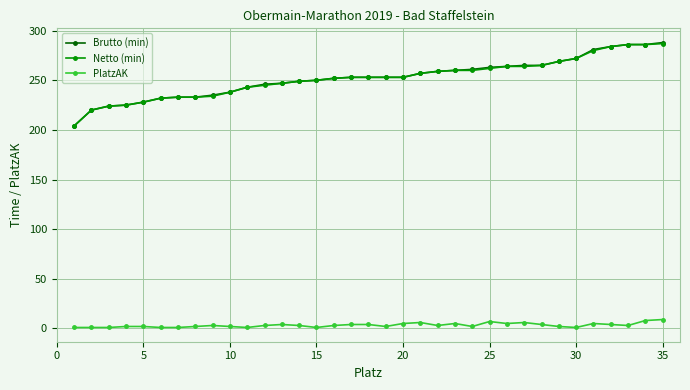

Which series has the largest range (max minus min)?

Brutto (min)